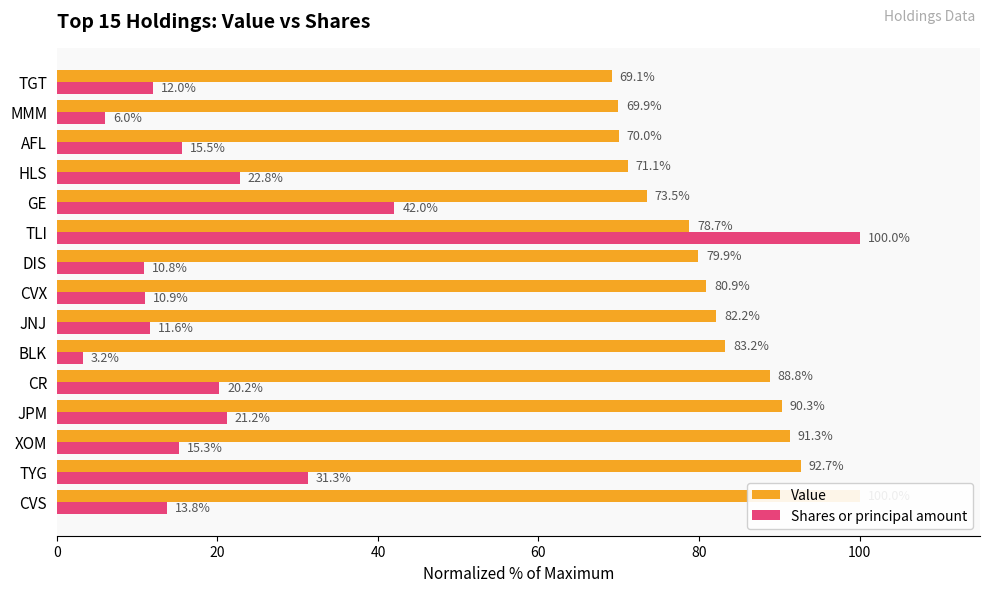

Rank the series by their average value, from lowest to highest.

Shares or principal amount, Value